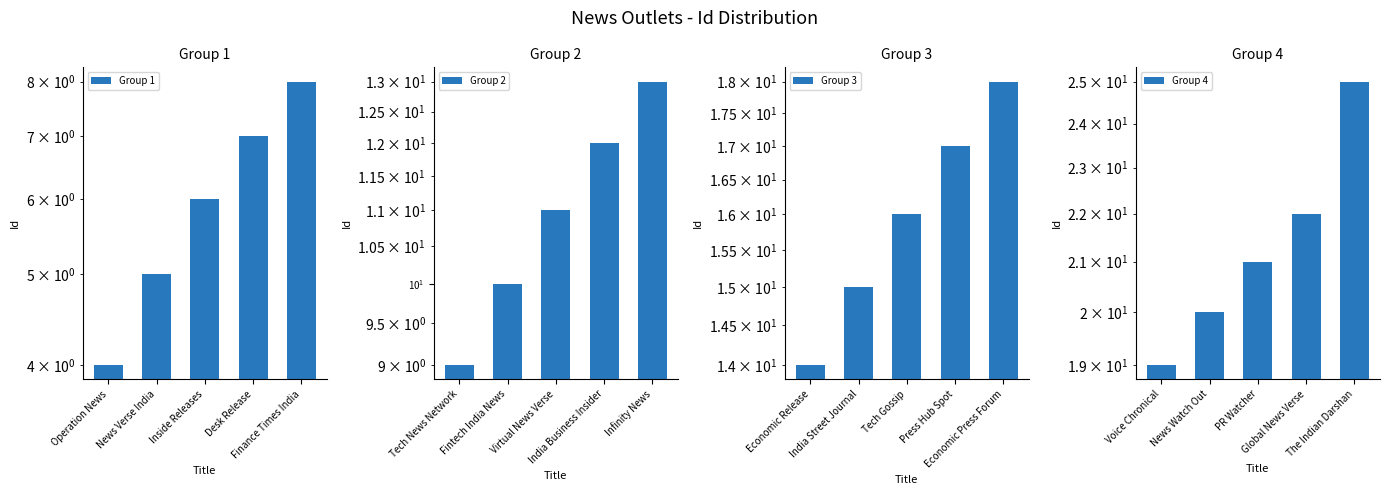

What is the label of the 2nd bar from the right?

Desk Release